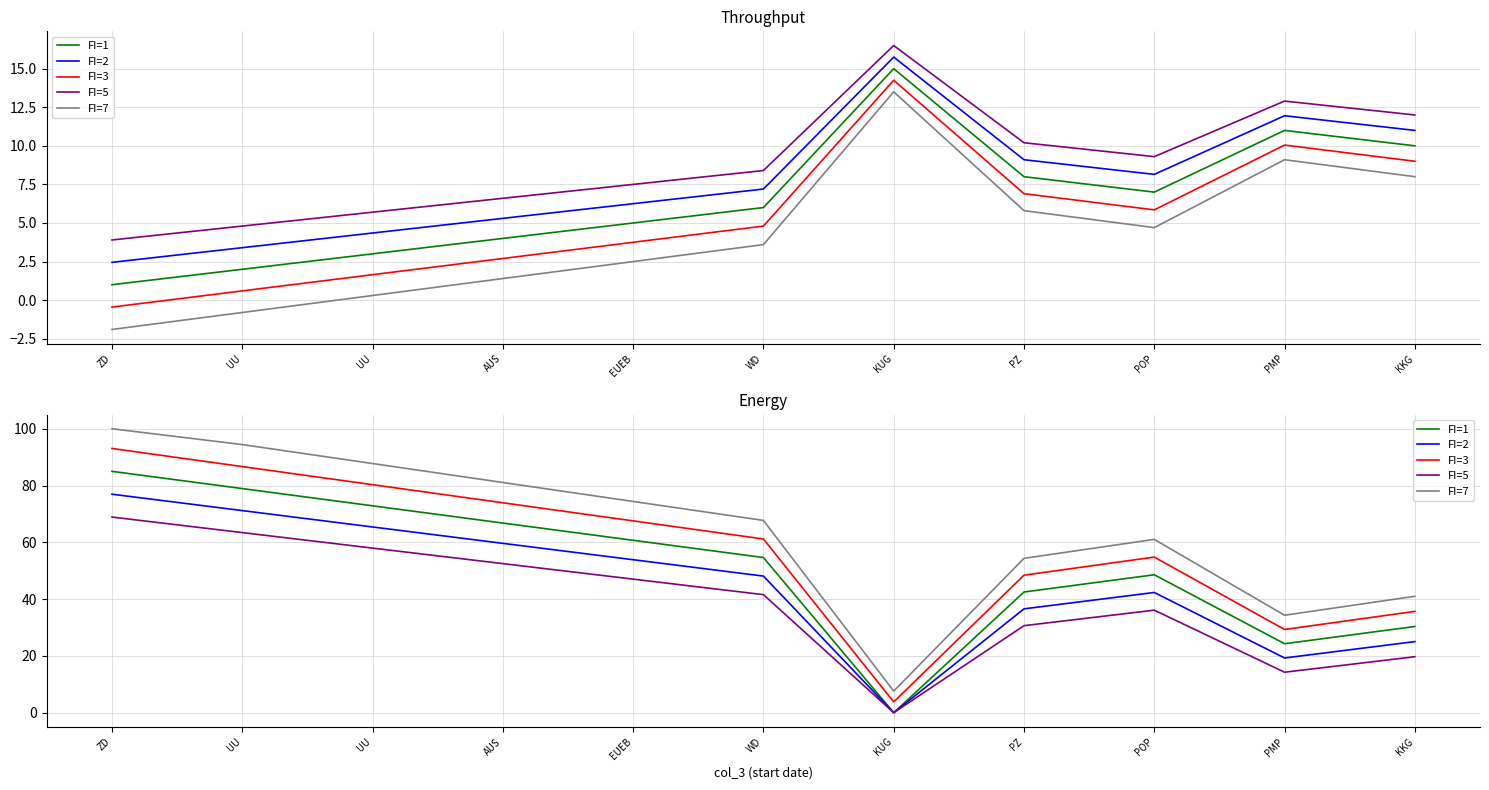

Where is the first local minimum for FI=3?

KUG